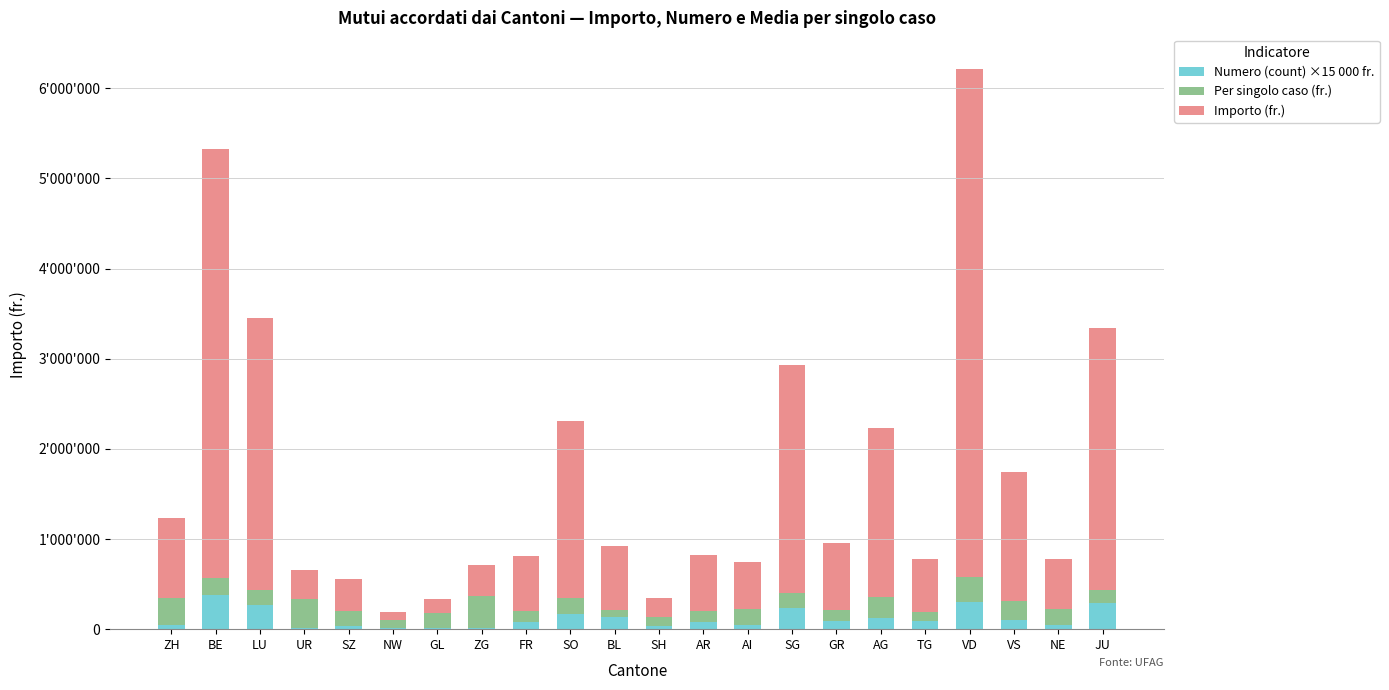

What are all the series names shown in the legend?

Numero (count) ×15 000 fr., Per singolo caso (fr.), Importo (fr.)